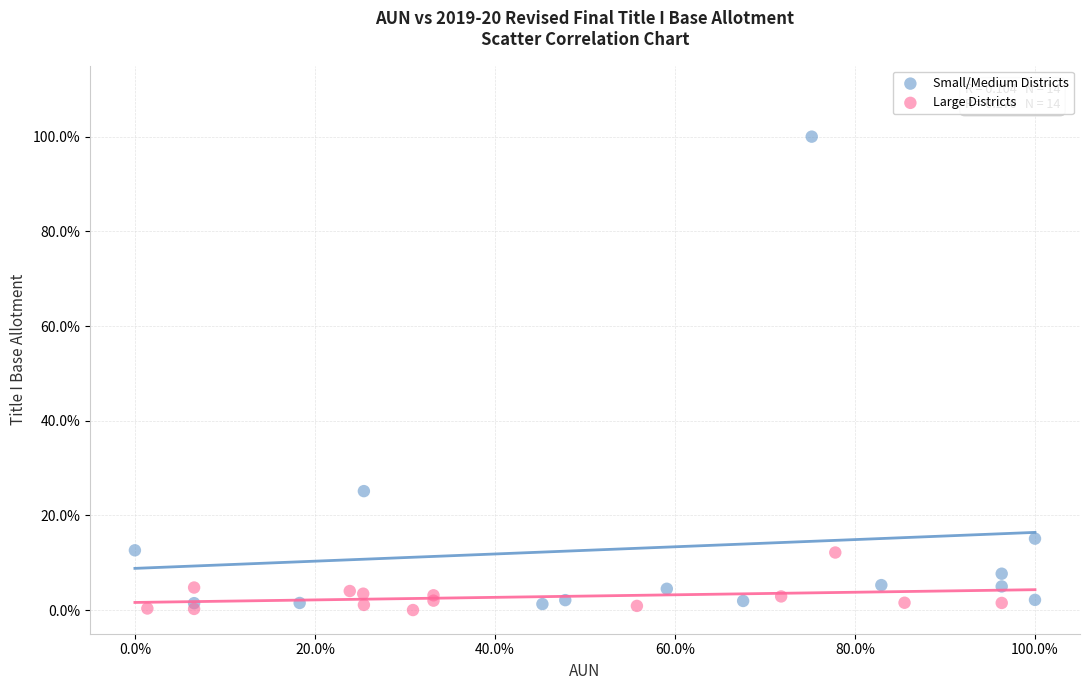

What are all the series names shown in the legend?

Small/Medium Districts, Large Districts